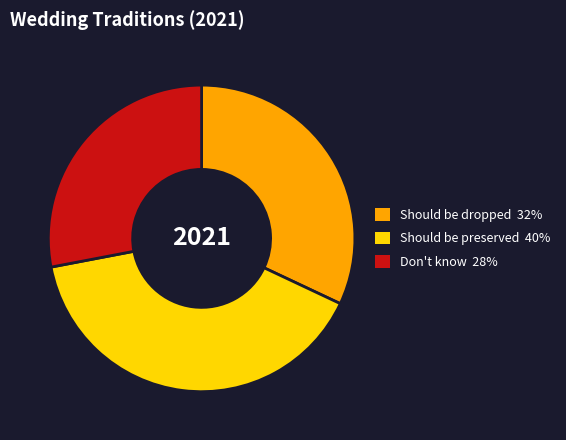

Which has a higher value, Should be dropped or Should be preserved?

Should be preserved